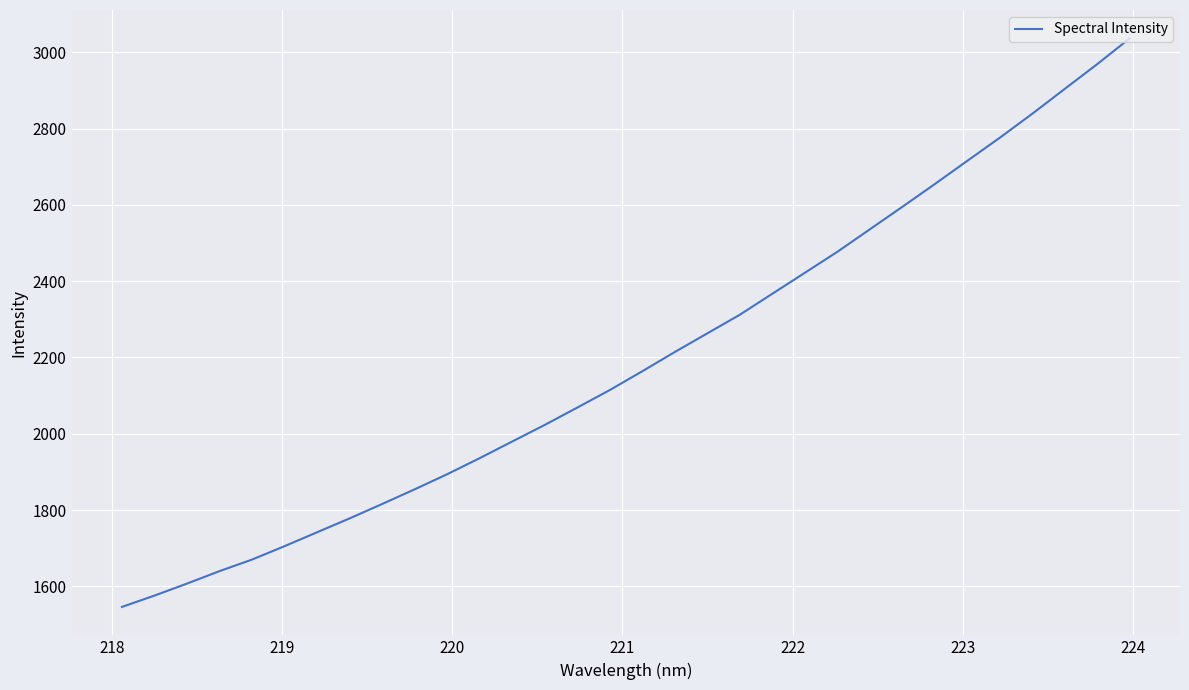

True or false: the data has more than 1 interior local peaks.

False